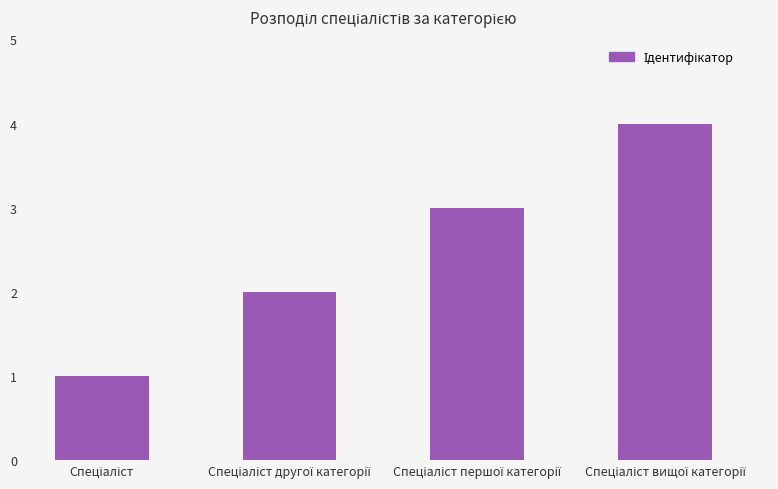

What is the maximum value shown in the chart?

4